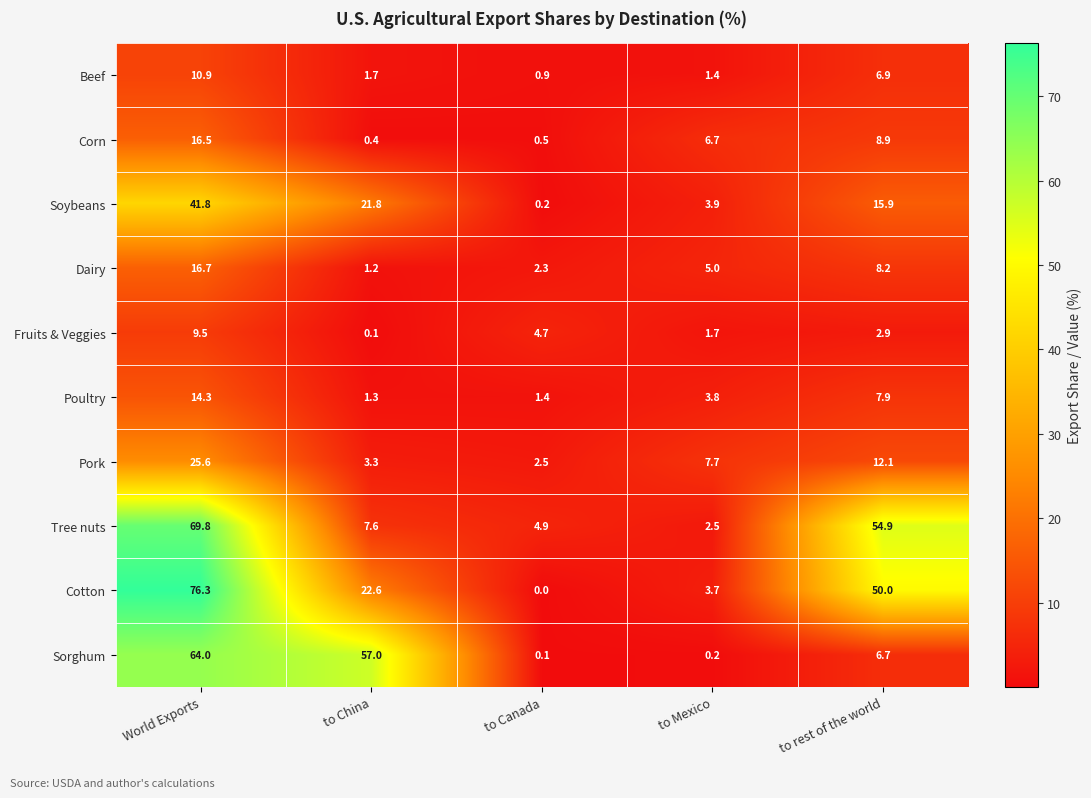

Is it true that Fruits & Veggies equals 9.5 at World Exports?

True